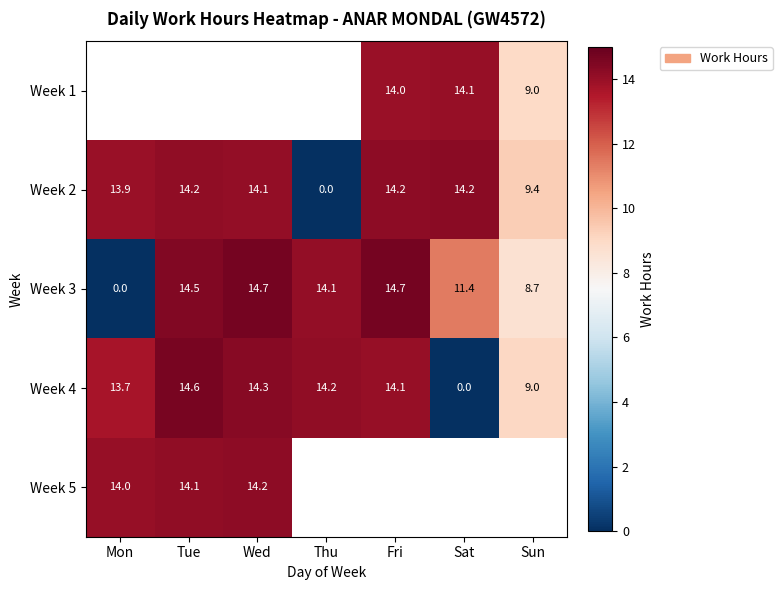

Is the value of Week 2 at Mon greater than the value of Week 3 at Mon?

Yes